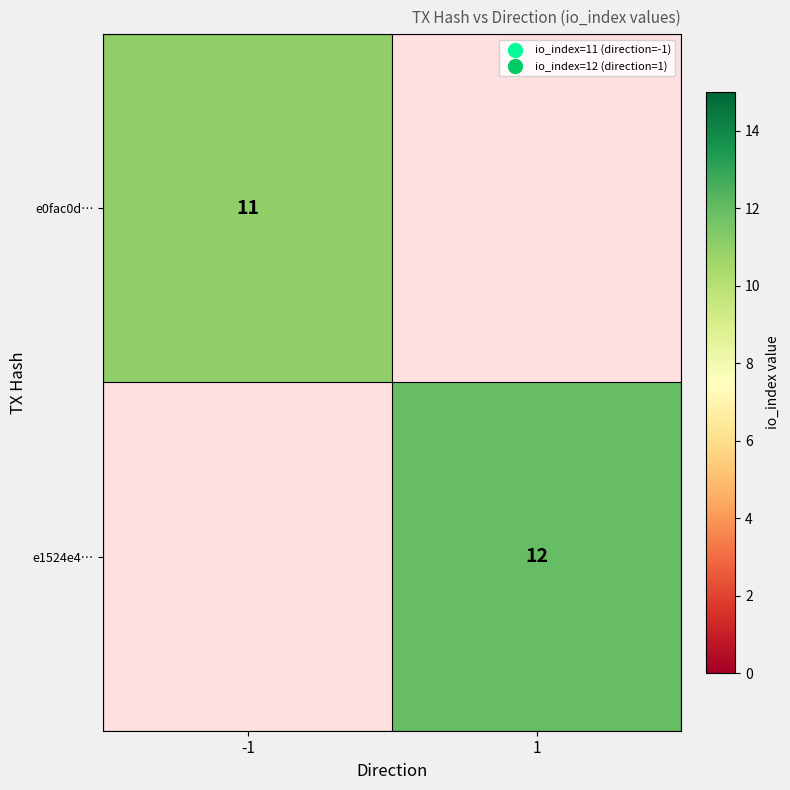

Is the value of e1524e4… at 1 greater than the value of e0fac0d… at -1?

Yes